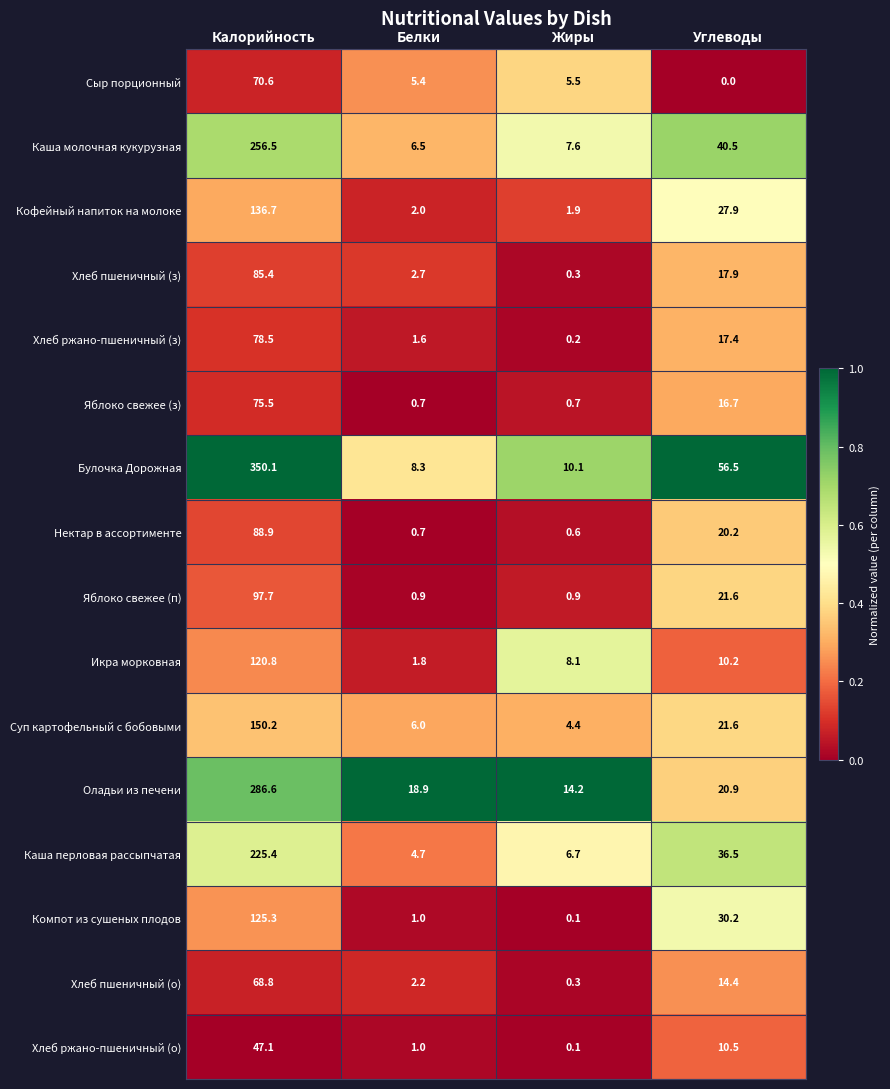

Between Белки and Жиры, which series saw the biggest shift?

Икра морковная